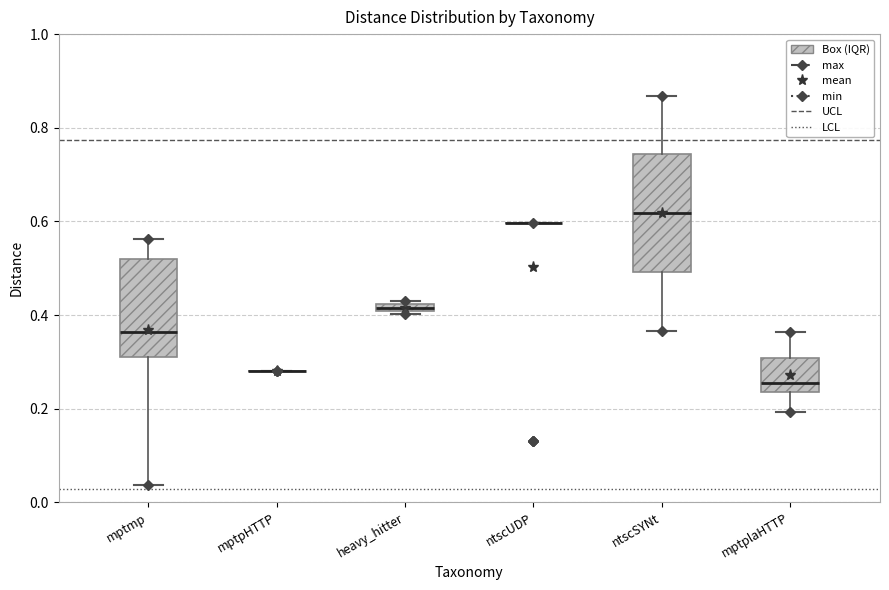

Comparing the boxes themselves (not the whiskers), which one is the tallest?

ntscSYNt